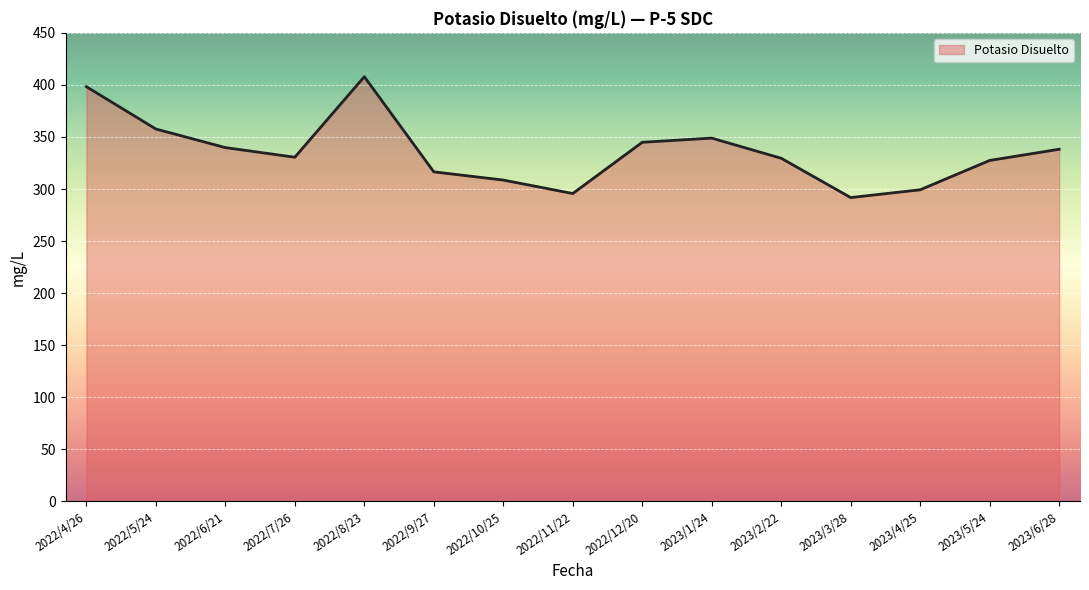

What is the approximate value at 2023/3/28?

291.8